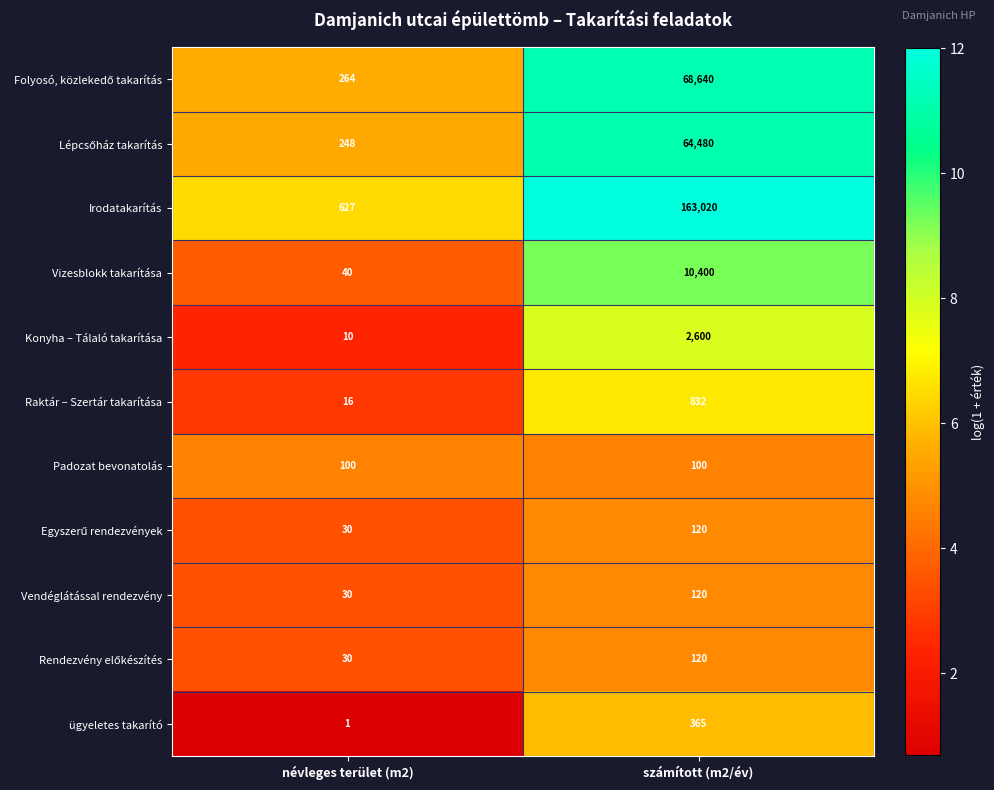

Which series changed the most between névleges terület (m2) and számított (m2/év)?

Irodatakarítás